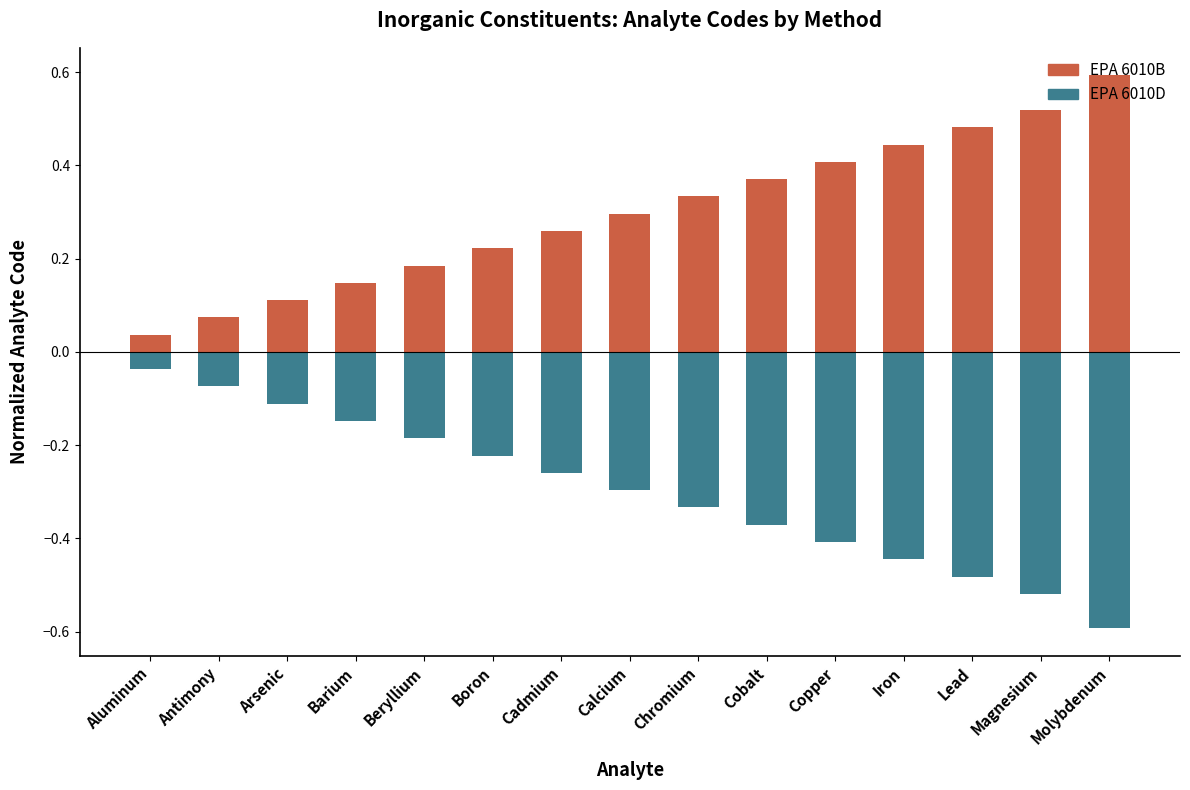

How many groups of bars are there?

15